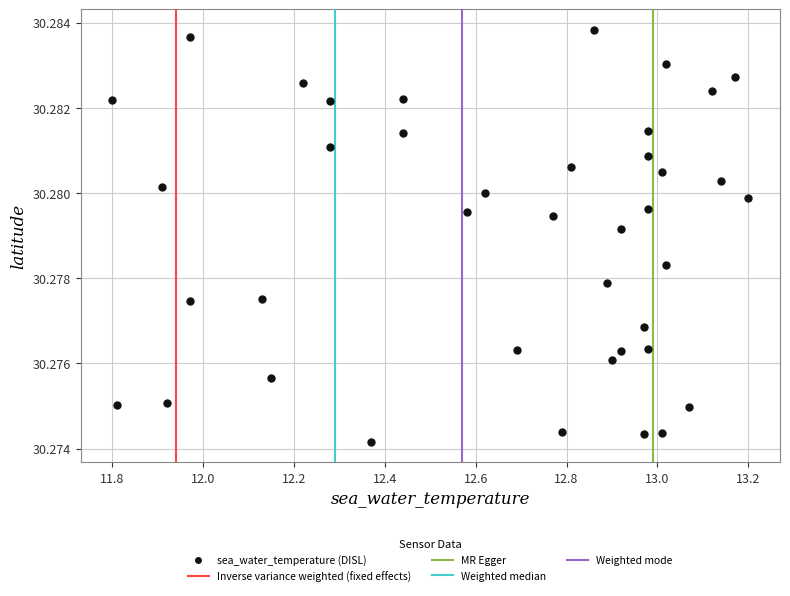

What is the range of X values (max minus min)?

1.4